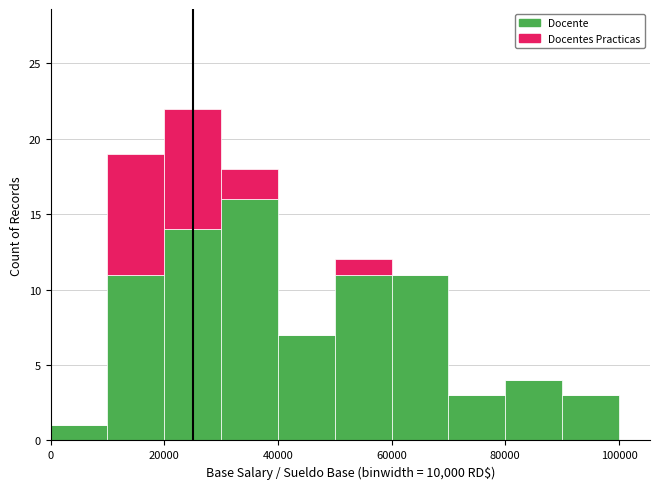

Which range on the x-axis has the tallest stacked bar (by total height)?

20000 to 30000